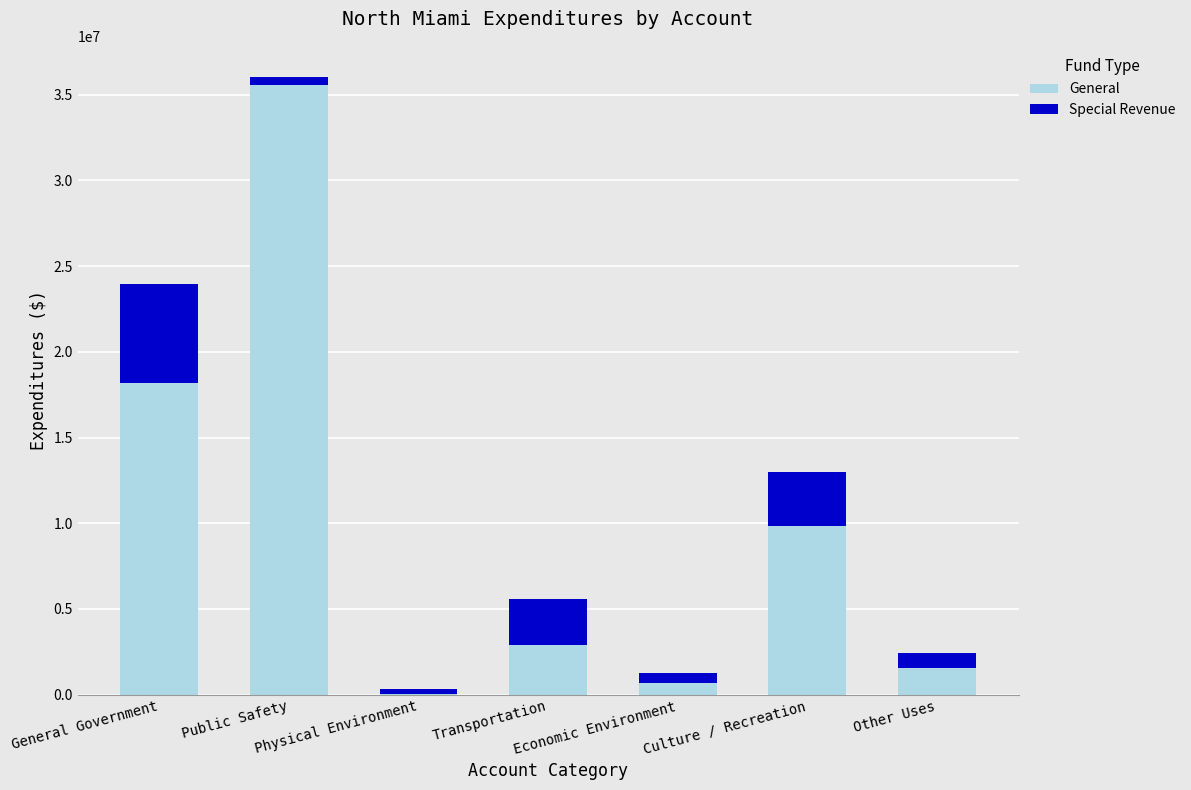

What is the sum of all General values?

68702056